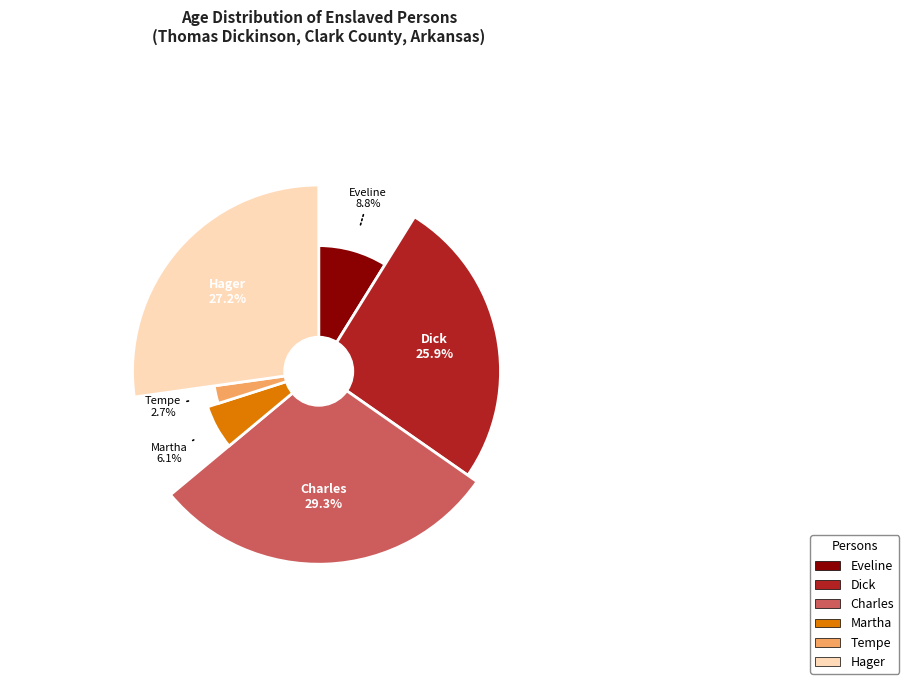

Rank the categories by value from lowest to highest.

Tempe, Martha, Eveline, Dick, Hager, Charles